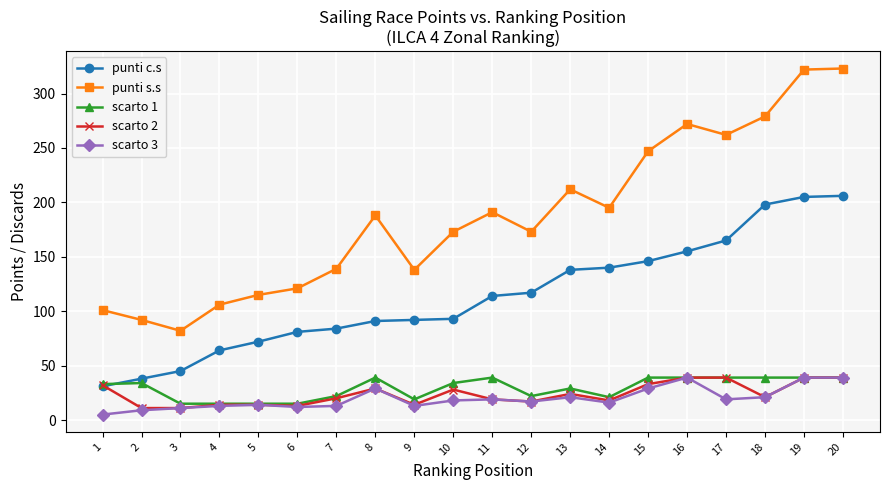

Which series has the largest range (max minus min)?

punti s.s